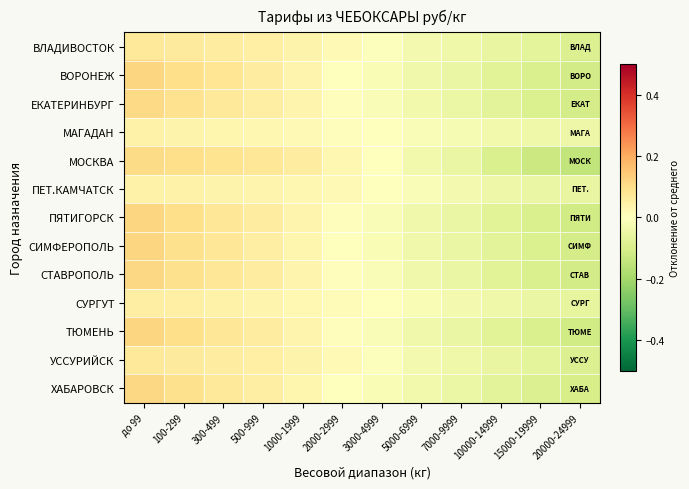

Which series has the widest spread of values?

МОСКВА